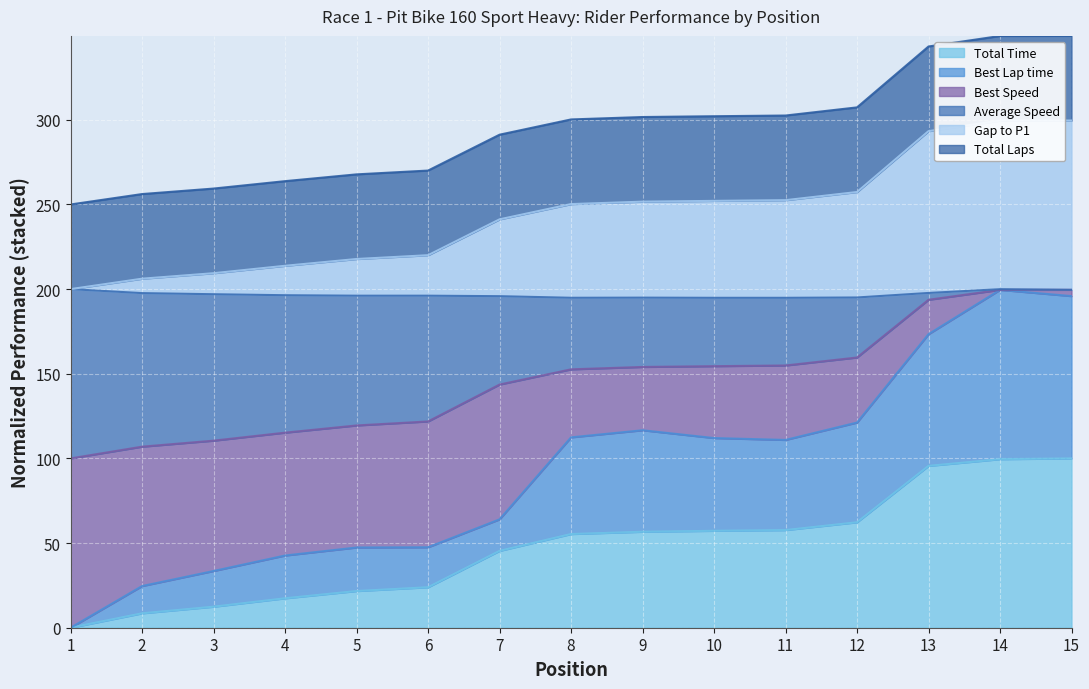

True or false: Gap to P1 has more than 0 interior local peaks.

False